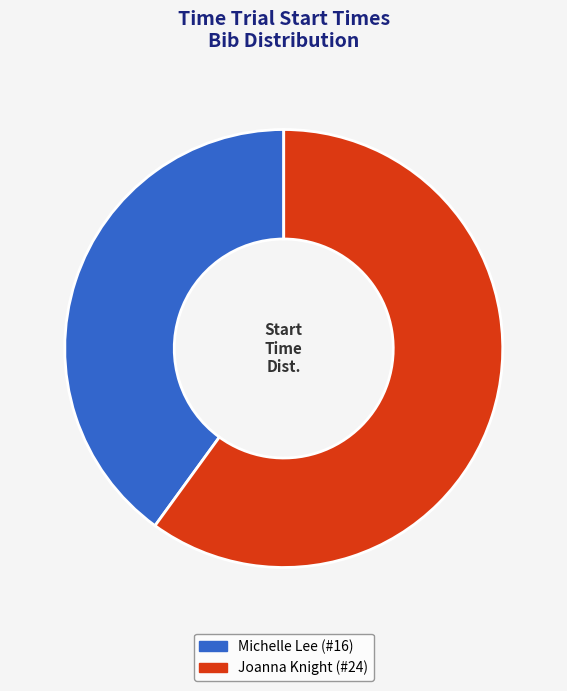

Does any single category account for the majority?

Yes